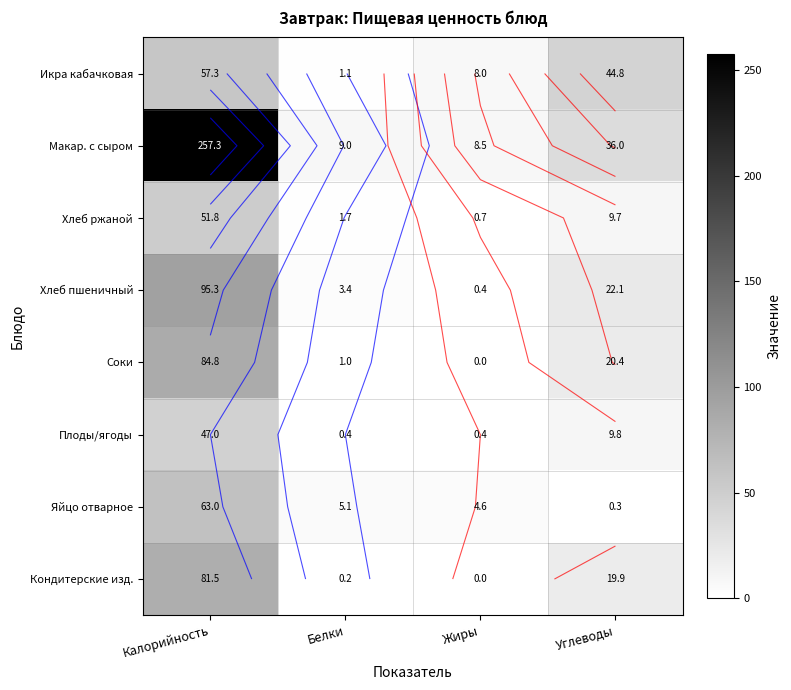

How many categories are shown in the chart?

4